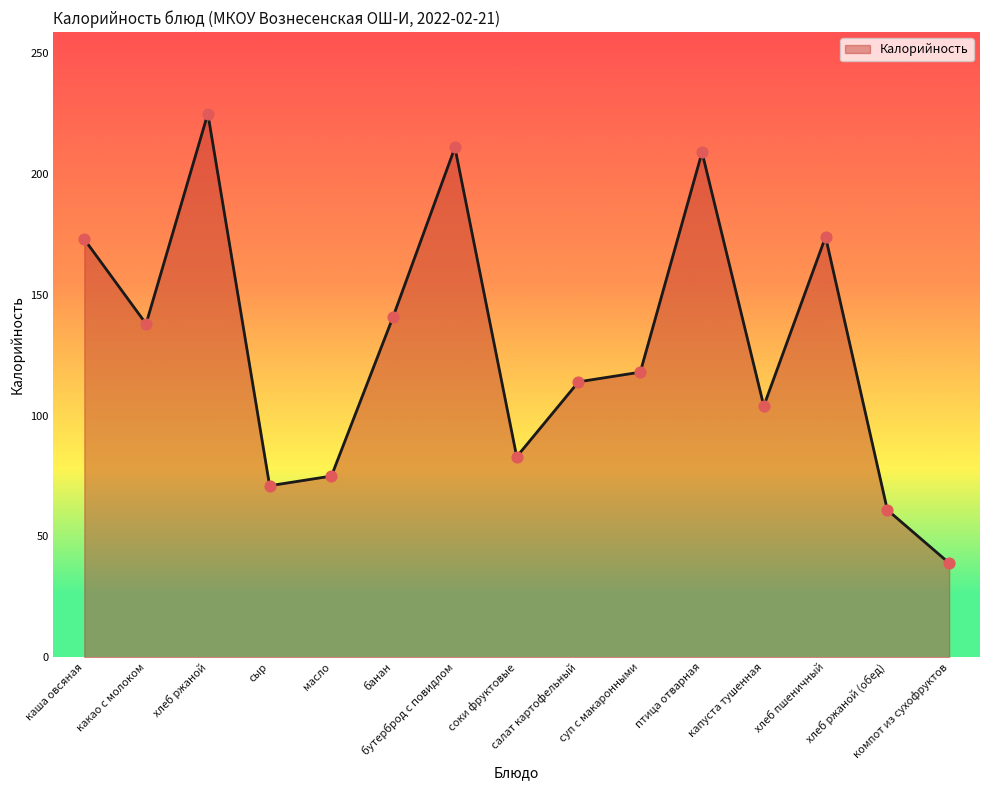

What is the ratio of the value at банан to the value at каша овсяная?

0.8